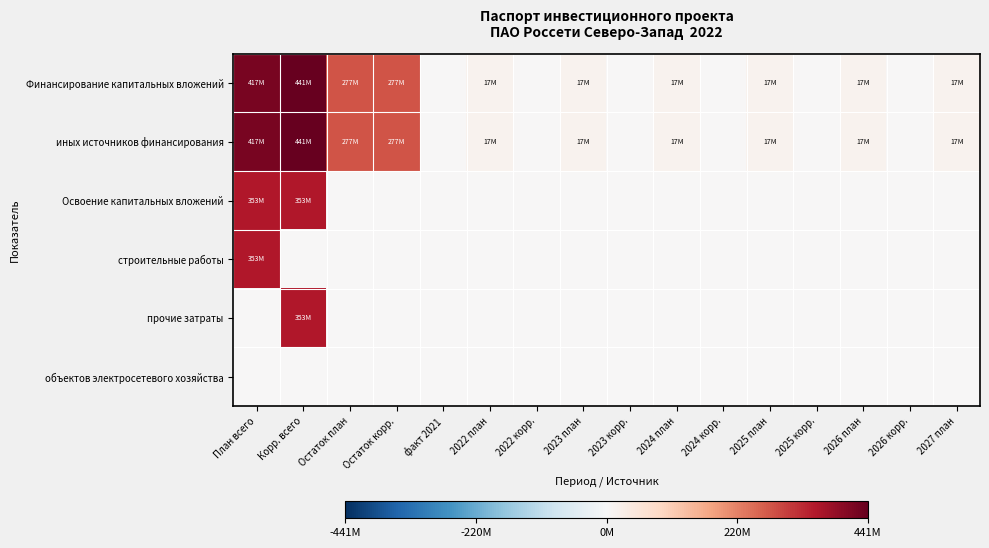

Rank the series at 2023 план from lowest to highest value.

Освоение капитальных вложений, строительные работы, прочие затраты, объектов электросетевого хозяйства, Финансирование капитальных вложений, иных источников финансирования